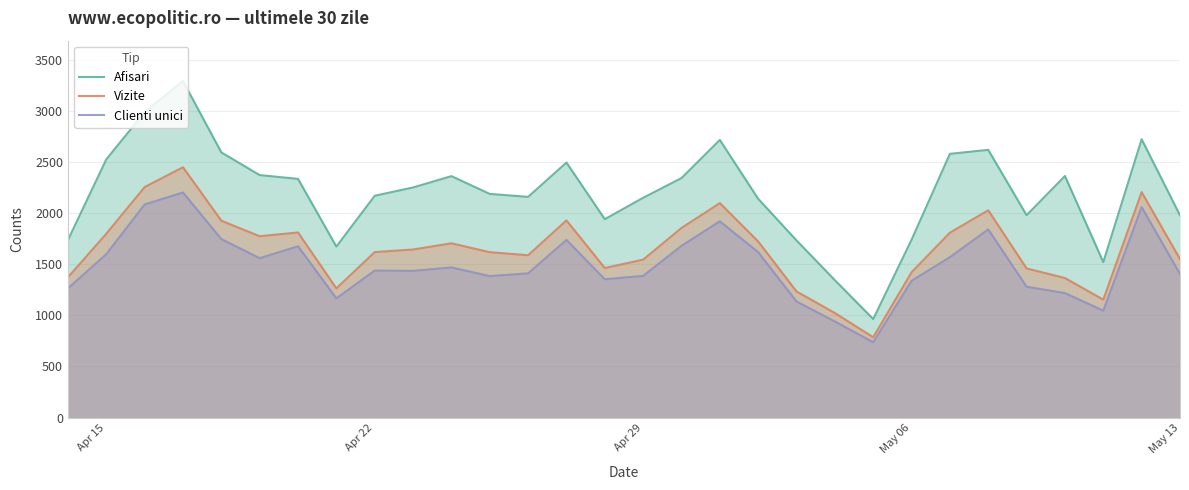

What is the sum of all Clienti unici values?

44698